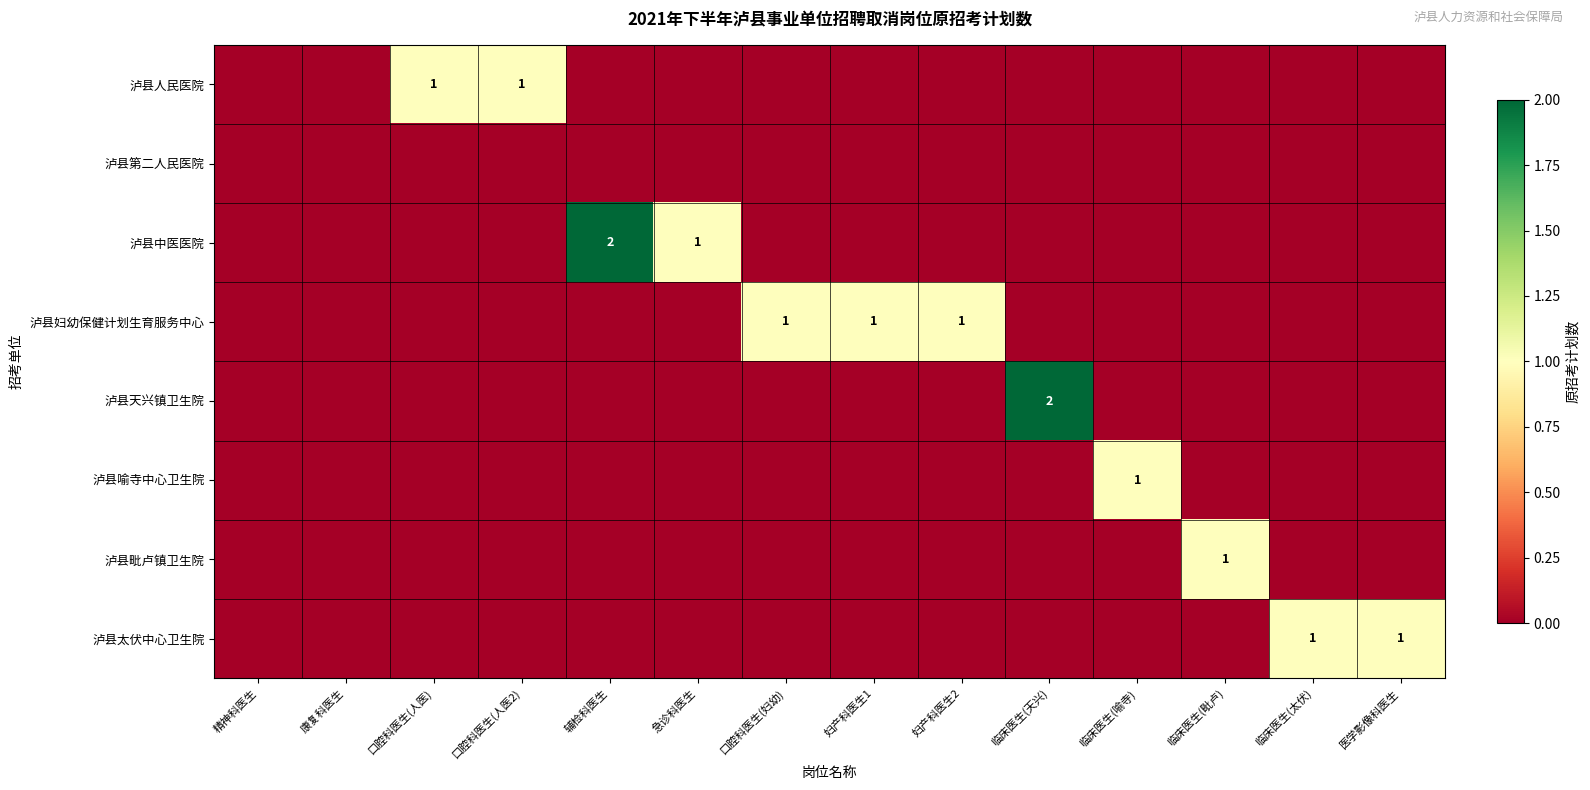

List the labels in order of 泸县人民医院 value, largest first.

口腔科医生(人医), 口腔科医生(人医2), 精神科医生, 康复科医生, 辅检科医生, 急诊科医生, 口腔科医生(妇幼), 妇产科医生1, 妇产科医生2, 临床医生(天兴), 临床医生(喻寺), 临床医生(毗卢), 临床医生(太伏), 医学影像科医生